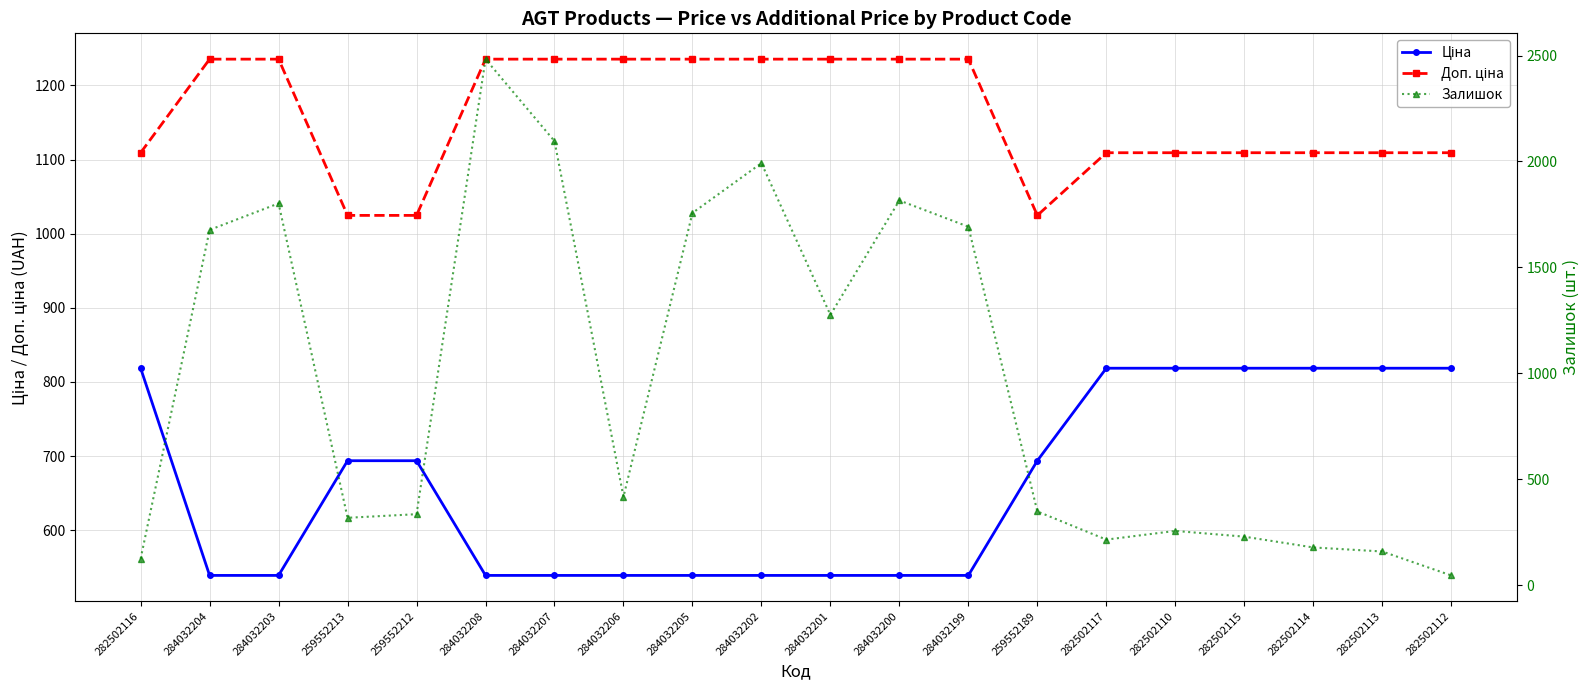

Rank the categories by Ціна value from highest to lowest.

282502116, 282502117, 282502110, 282502115, 282502114, 282502113, 282502112, 259552213, 259552212, 259552189, 284032204, 284032203, 284032208, 284032207, 284032206, 284032205, 284032202, 284032201, 284032200, 284032199